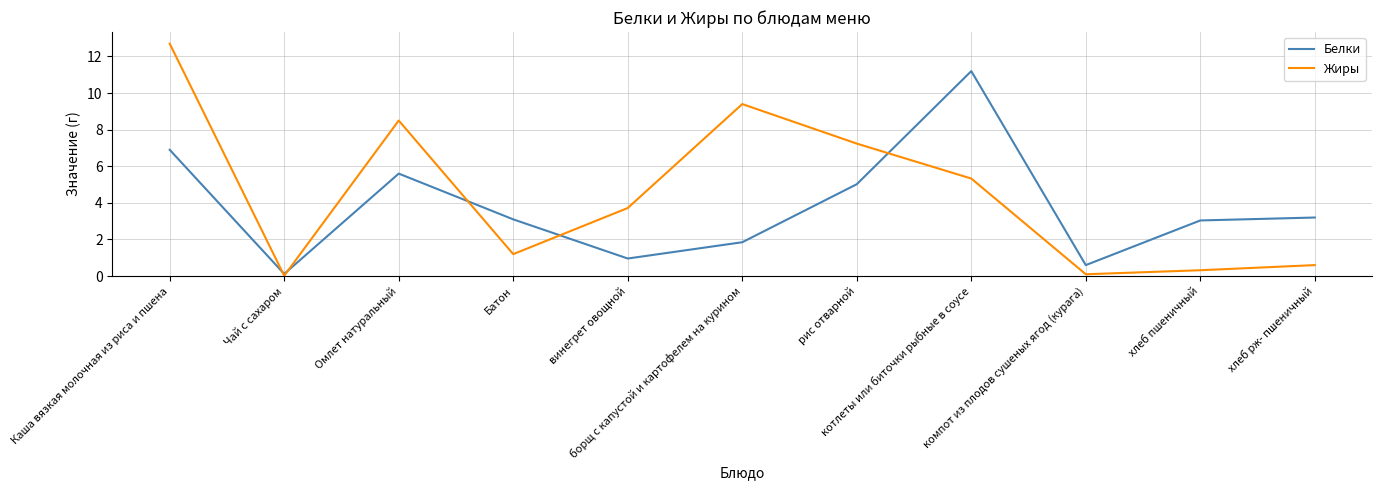

Which series has the largest range (max minus min)?

Жиры